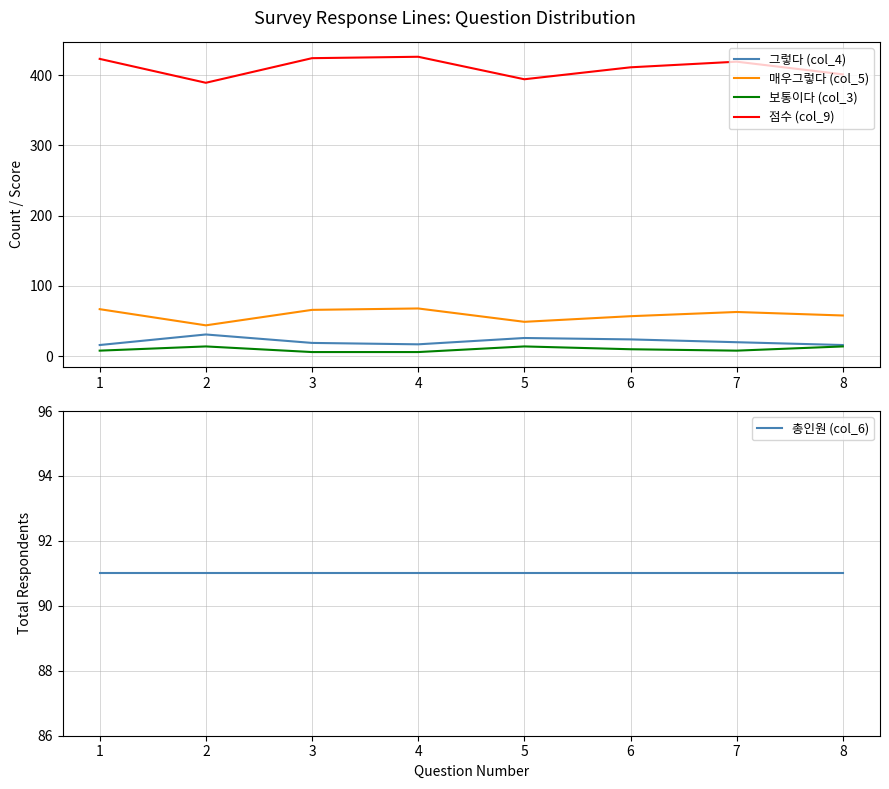

True or false: 그렇다 (col_4) and 보통이다 (col_3) intersect in this chart.

False